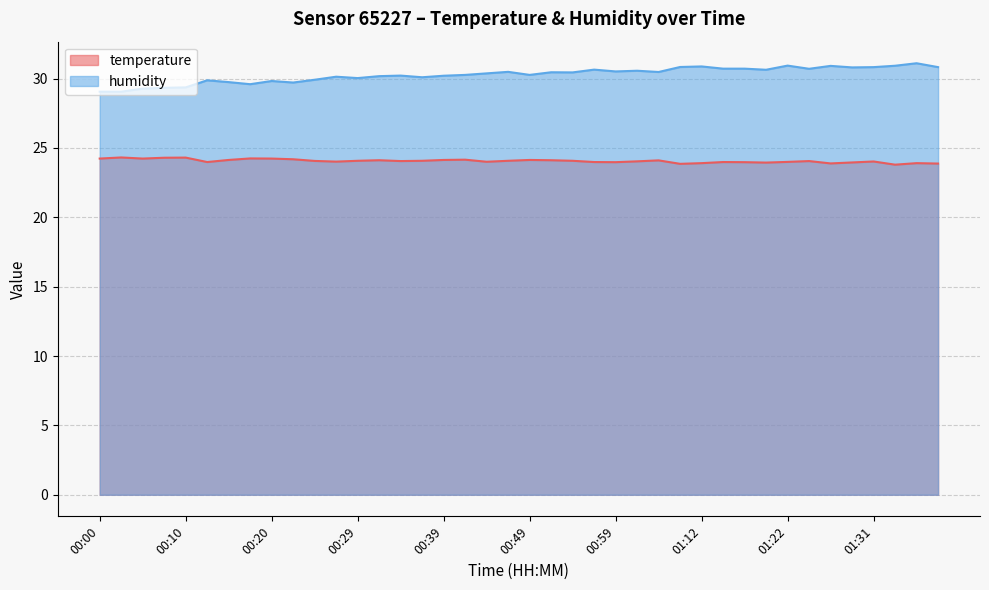

At which label does temperature first exceed 24?

00:00